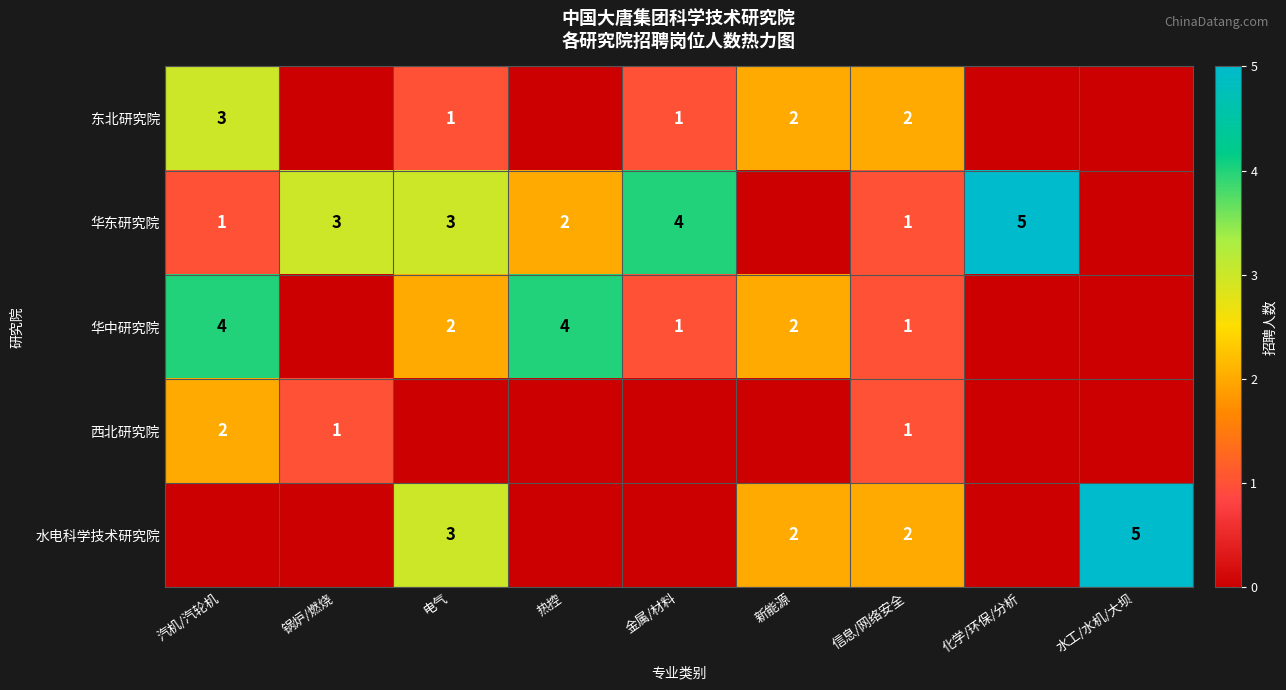

True or false: 华中研究院 has a value of 4 at 汽机/汽轮机.

True